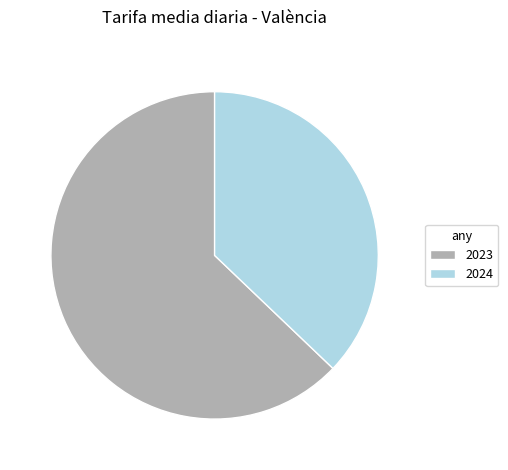

True or false: 2024 accounts for 51% of the total.

False